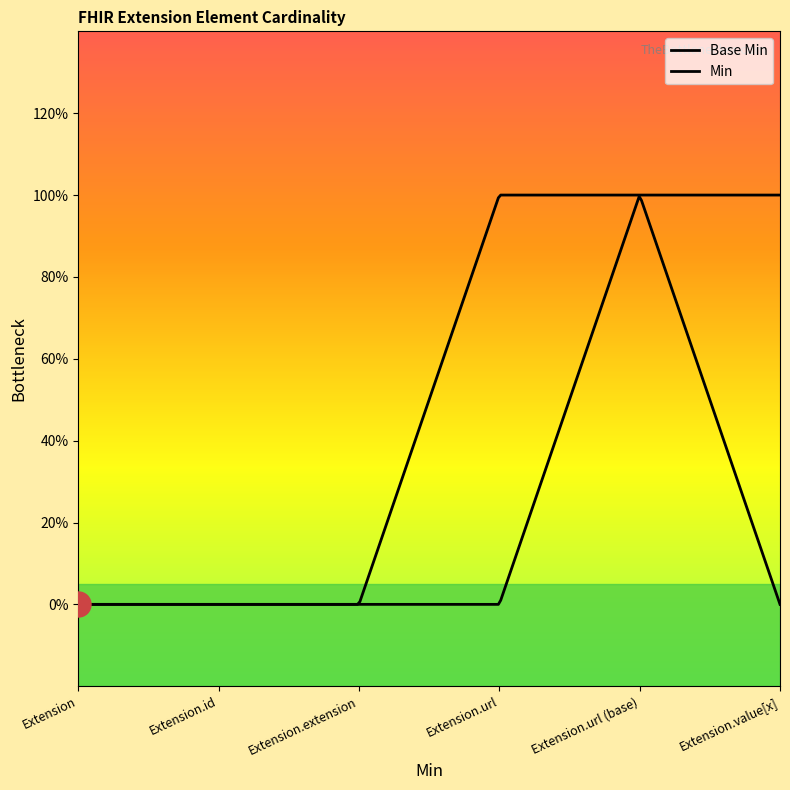

The value at Extension.extension is 0. True or false?

True